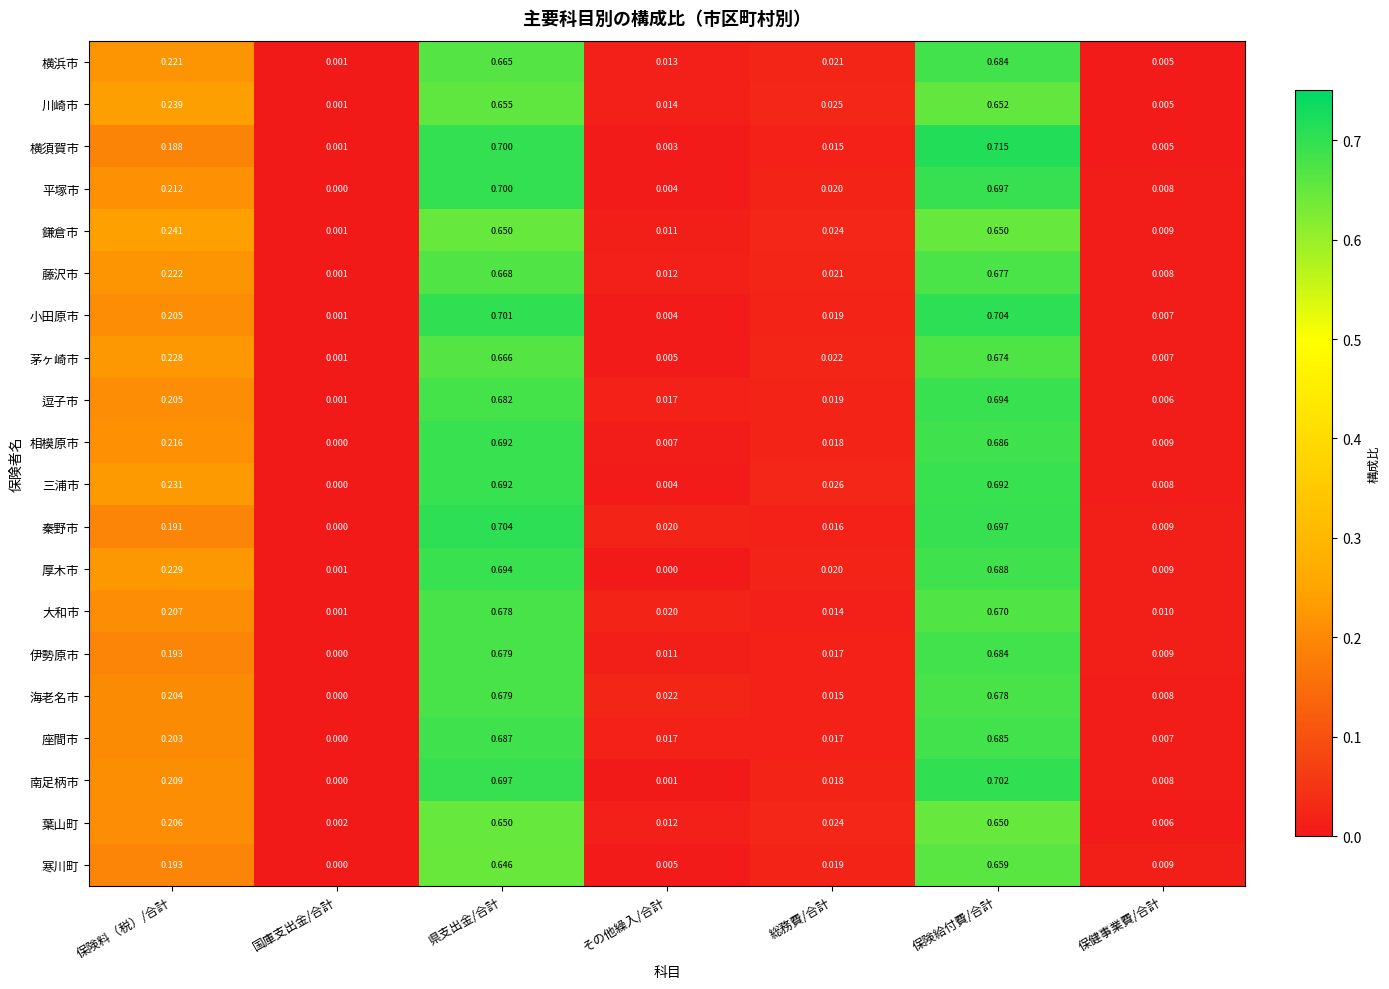

Which series has the widest spread of values?

横須賀市